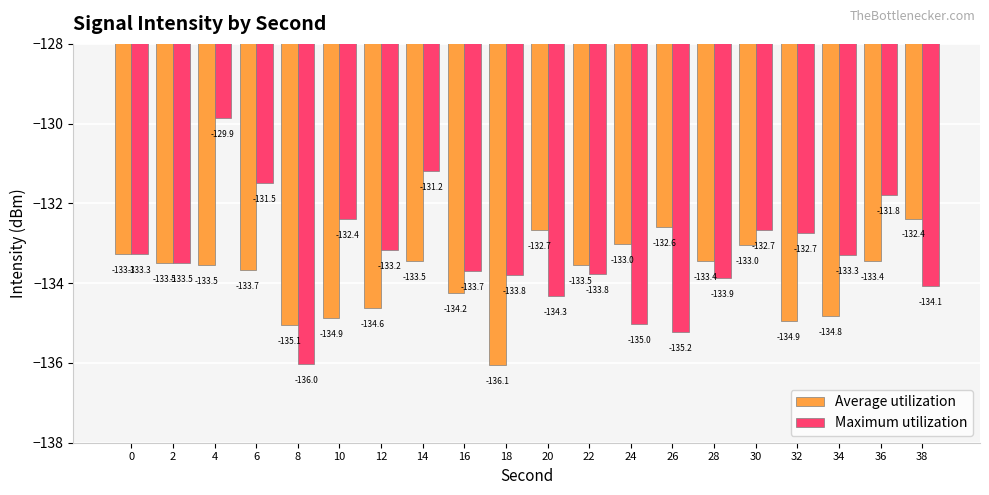

Is the value of Maximum utilization at 6 greater than the value of Average utilization at 14?

Yes